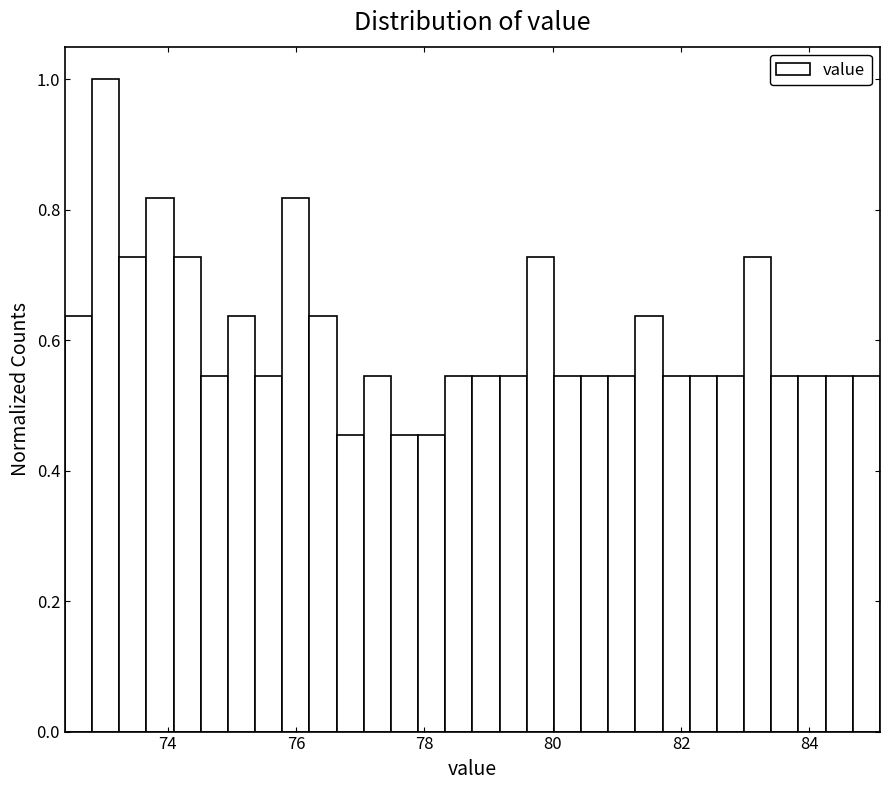

Around what value on the x-axis is the tallest bar? Give the approximate position of its centre, as read against the axis.

73.0